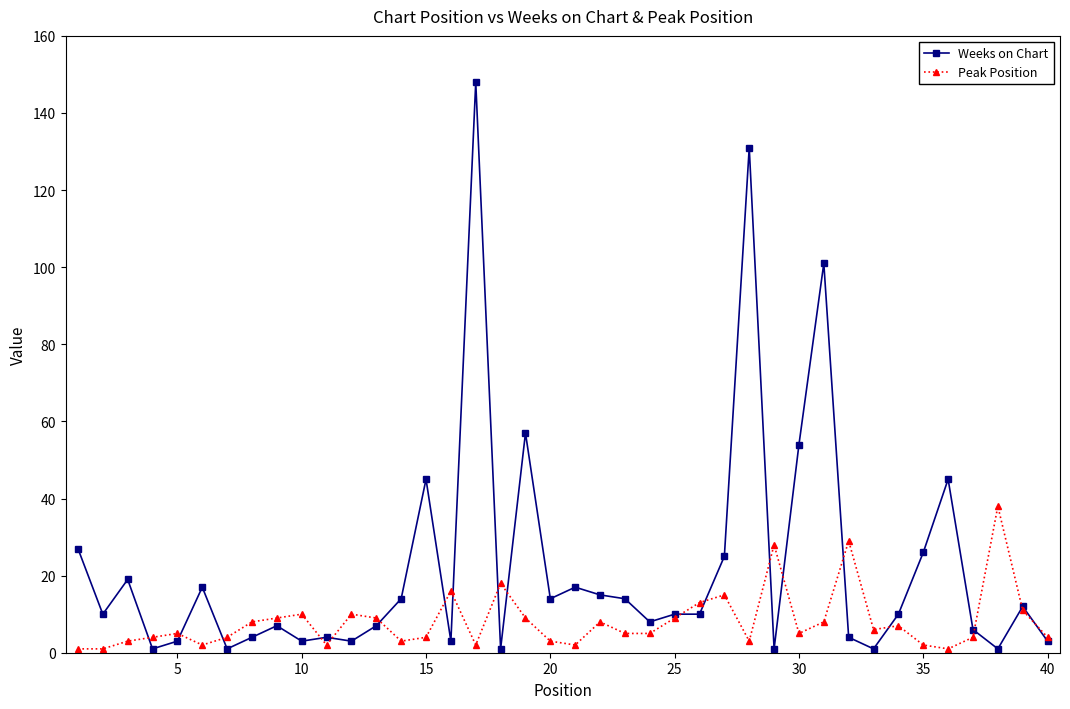

What is the highest value of the Weeks on Chart series?

148